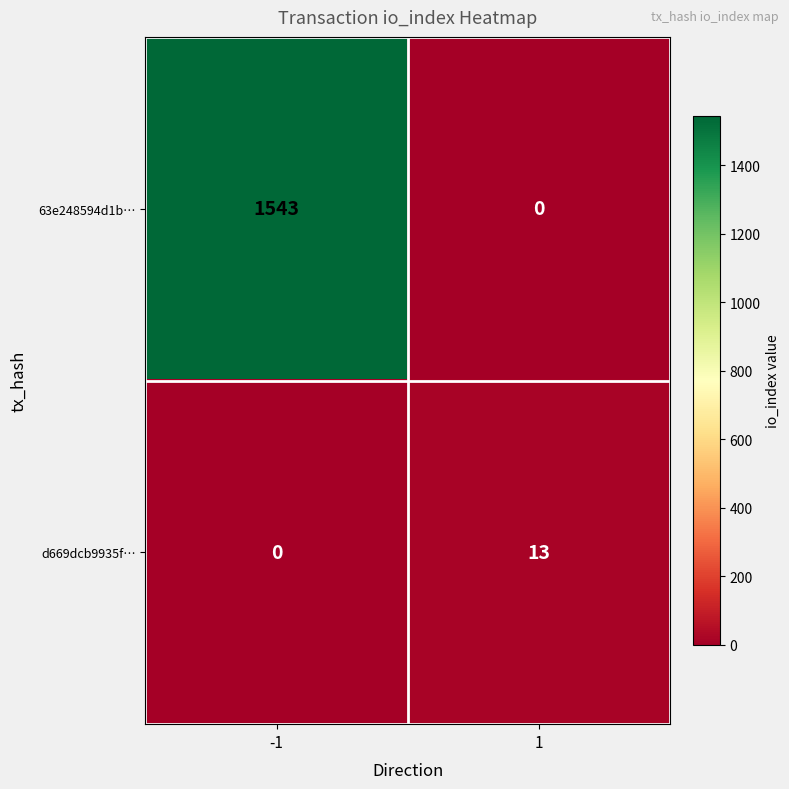

Count the number of categories in the chart.

2